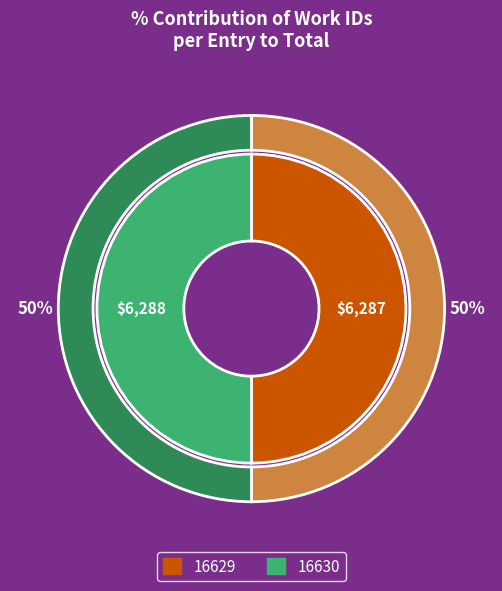

The 16629 slice represents 50% of the pie. True or false?

True